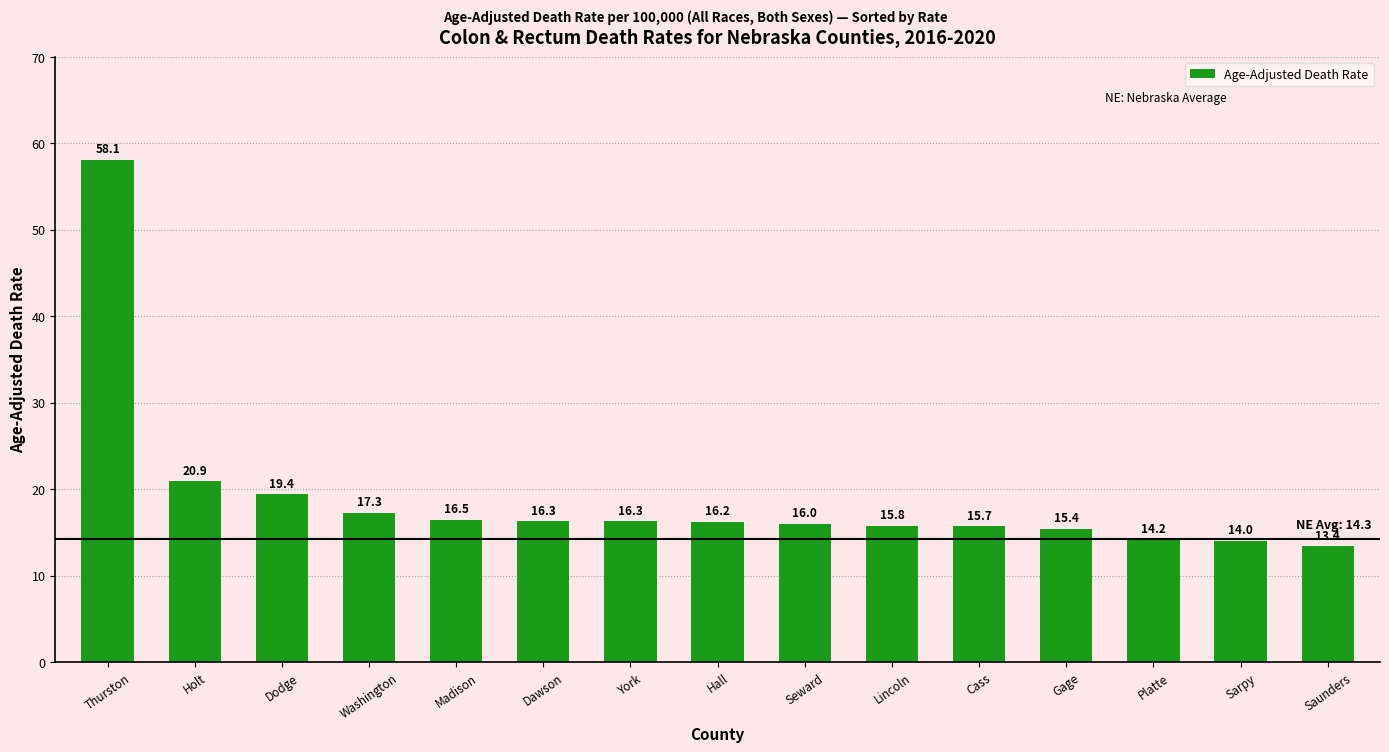

Does the chart contain stacked bars?

No